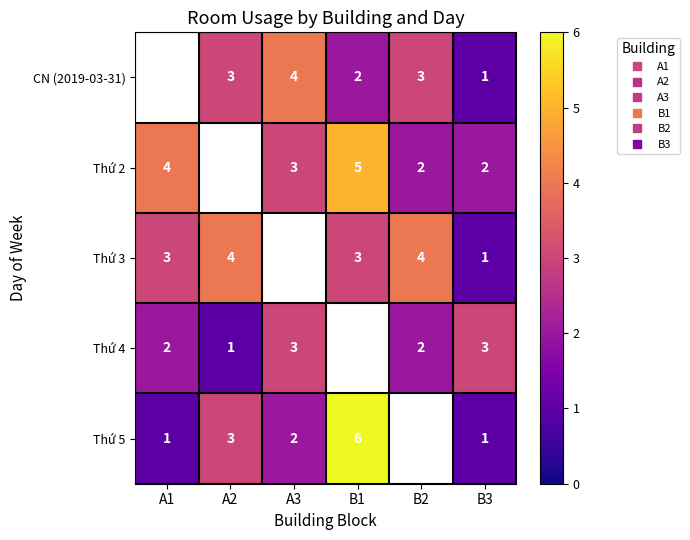

Where does the Thứ 5 series first go above 3?

B1